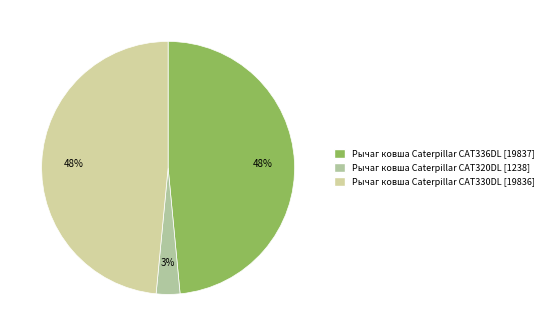

What is the smallest slice in the pie chart?

Рычаг ковша Caterpillar CAT320DL